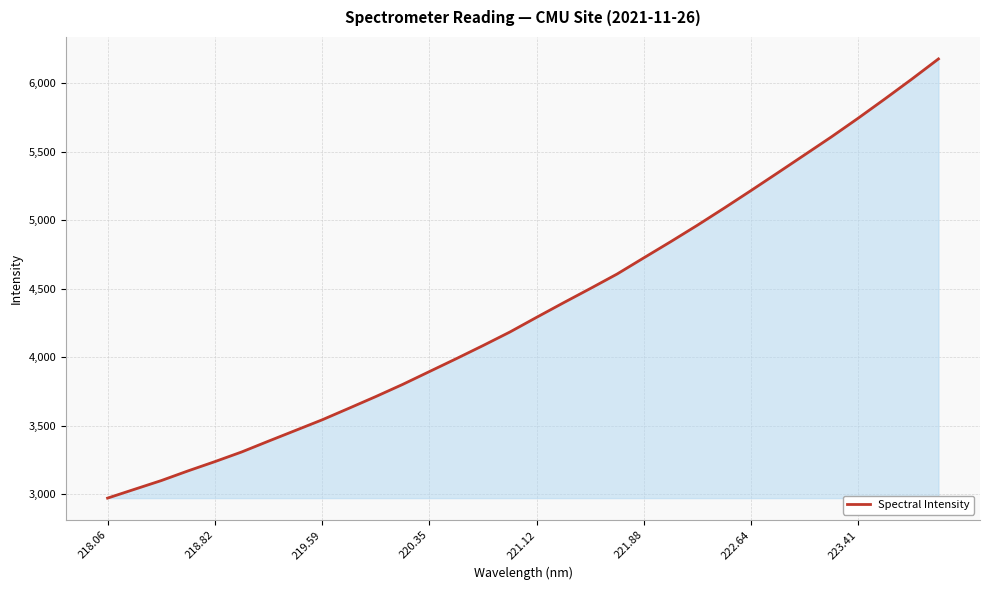

What is the difference between the maximum and minimum values?

3202.9